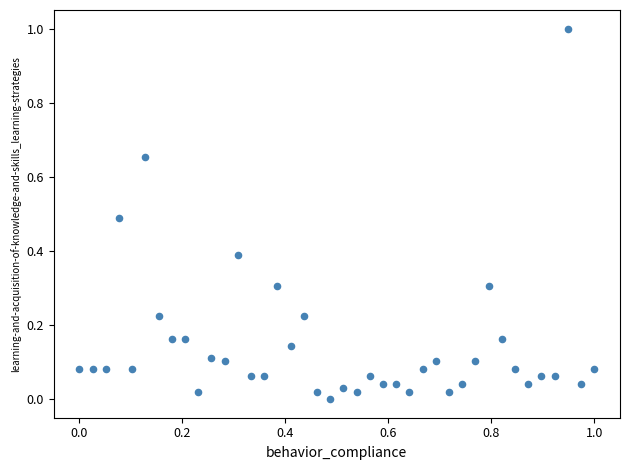

What is the range of X values (max minus min)?

1.0